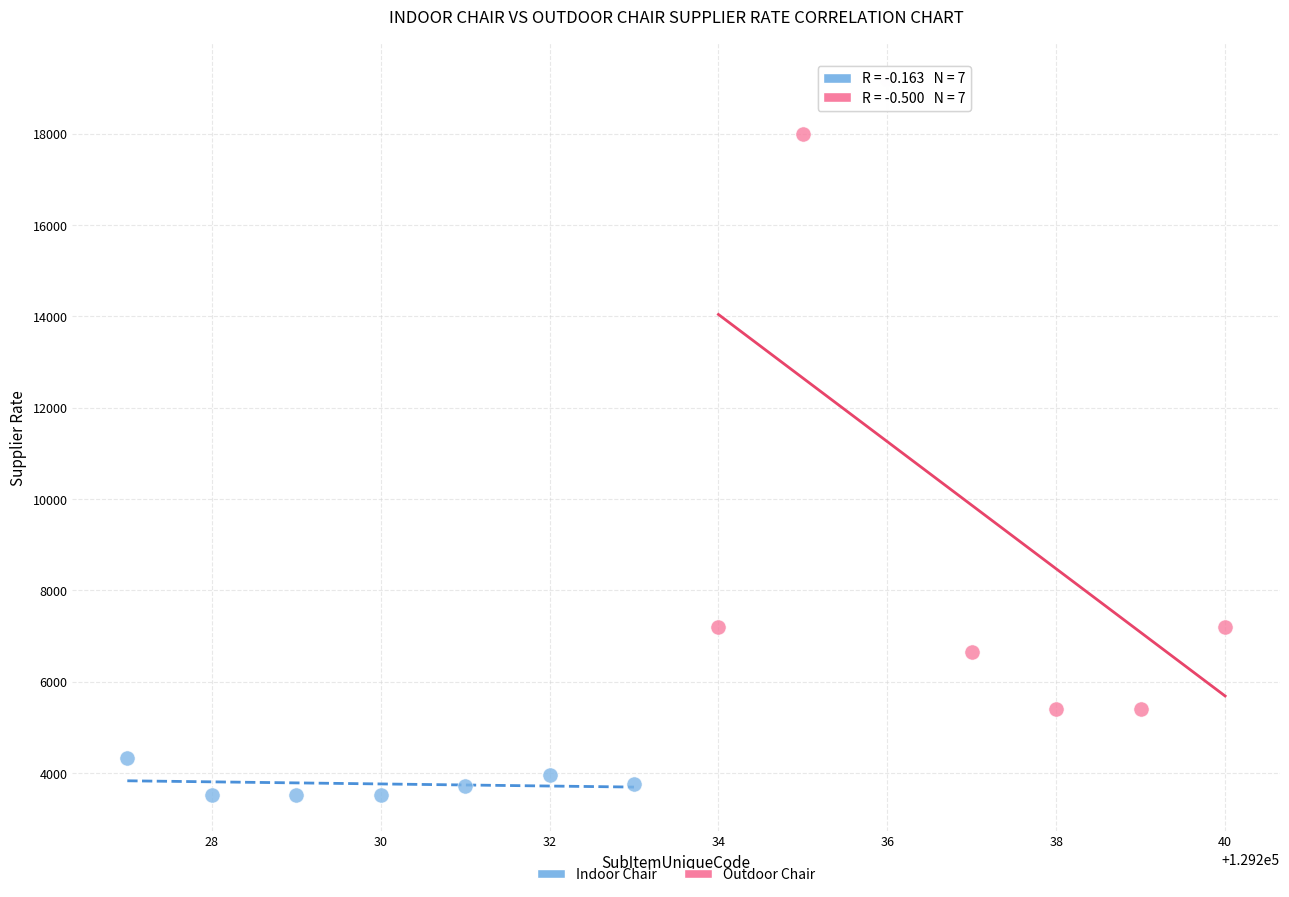

Which series reaches the minimum Y coordinate?

Indoor Chair